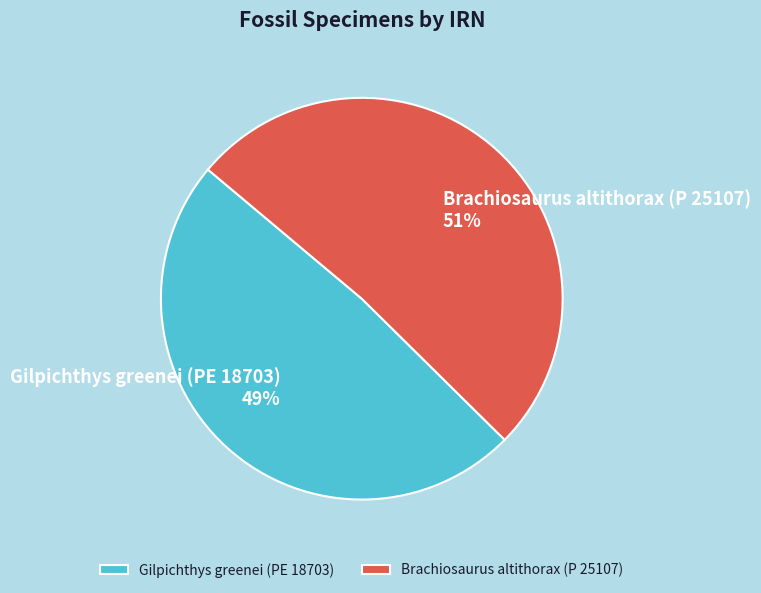

Do Brachiosaurus altithorax (P 25107) and Gilpichthys greenei (PE 18703) together represent more than half of the pie?

Yes